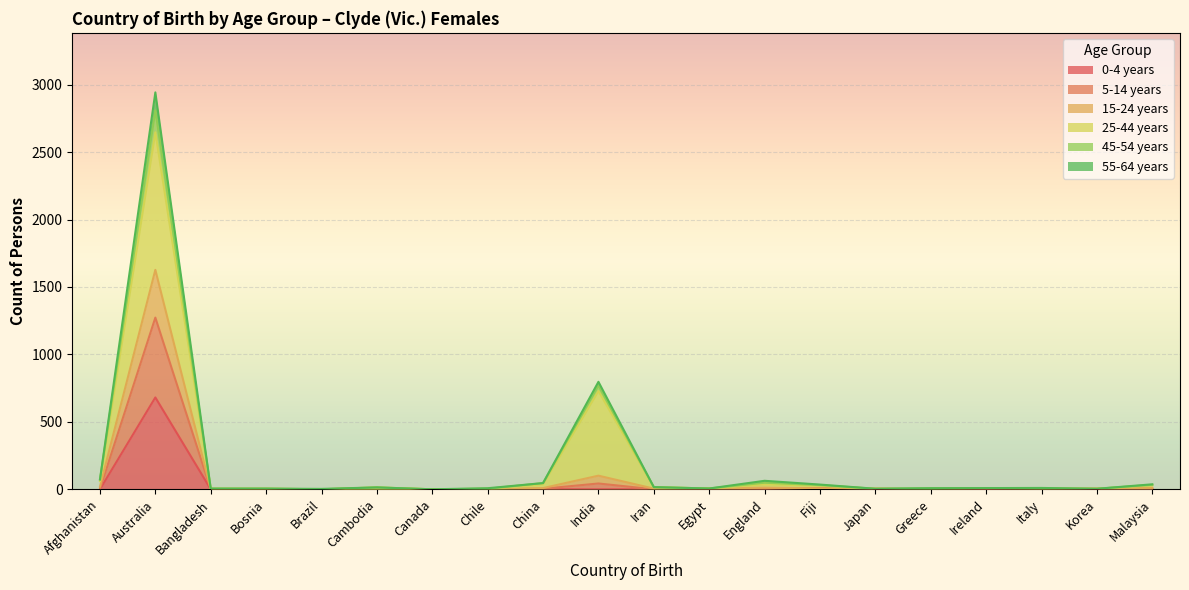

At which category does 15-24 years reach its first local valley?

Brazil